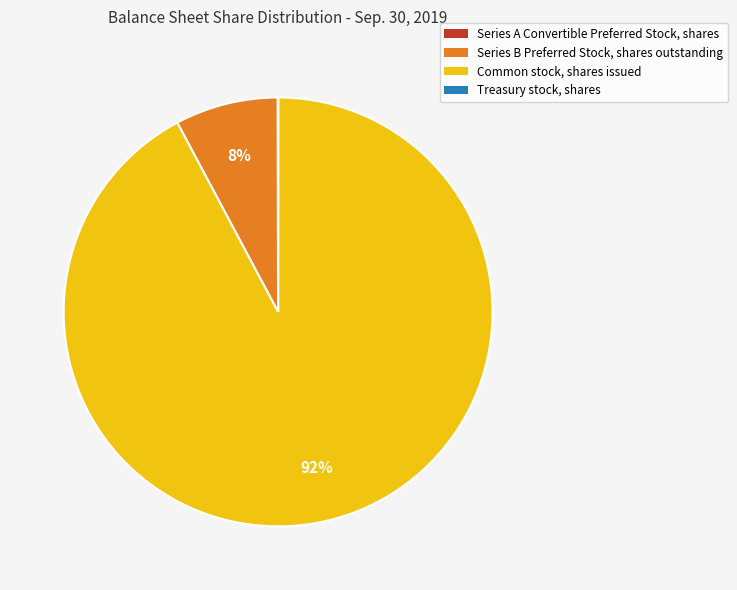

Between Series B Preferred Stock, shares outstanding and Common stock, shares issued, which is larger?

Common stock, shares issued